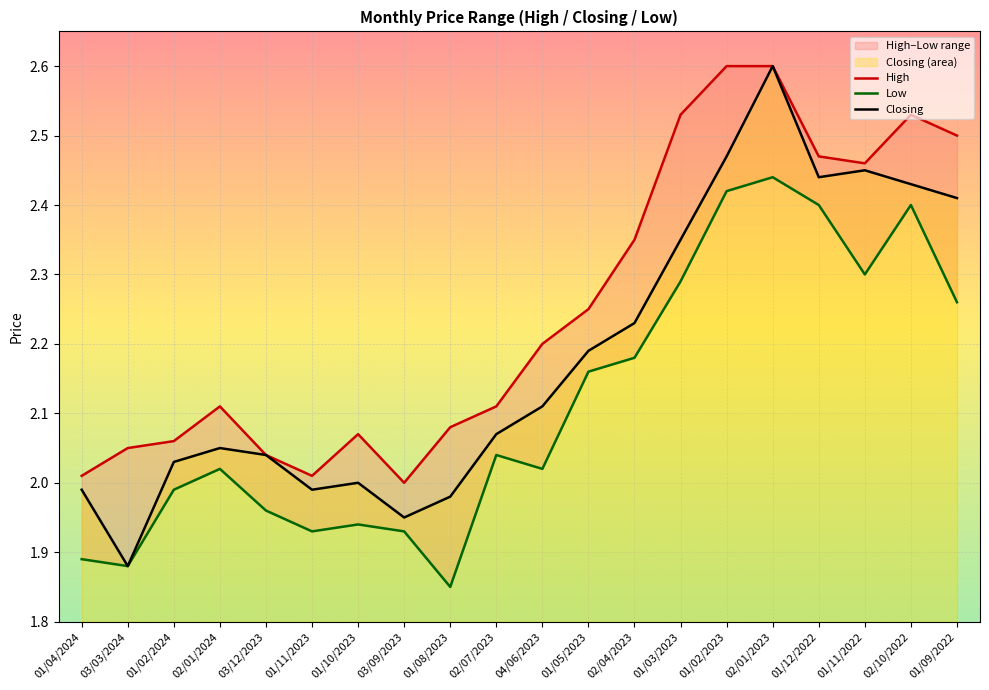

What are all the series names shown in the legend?

High, Low, Closing